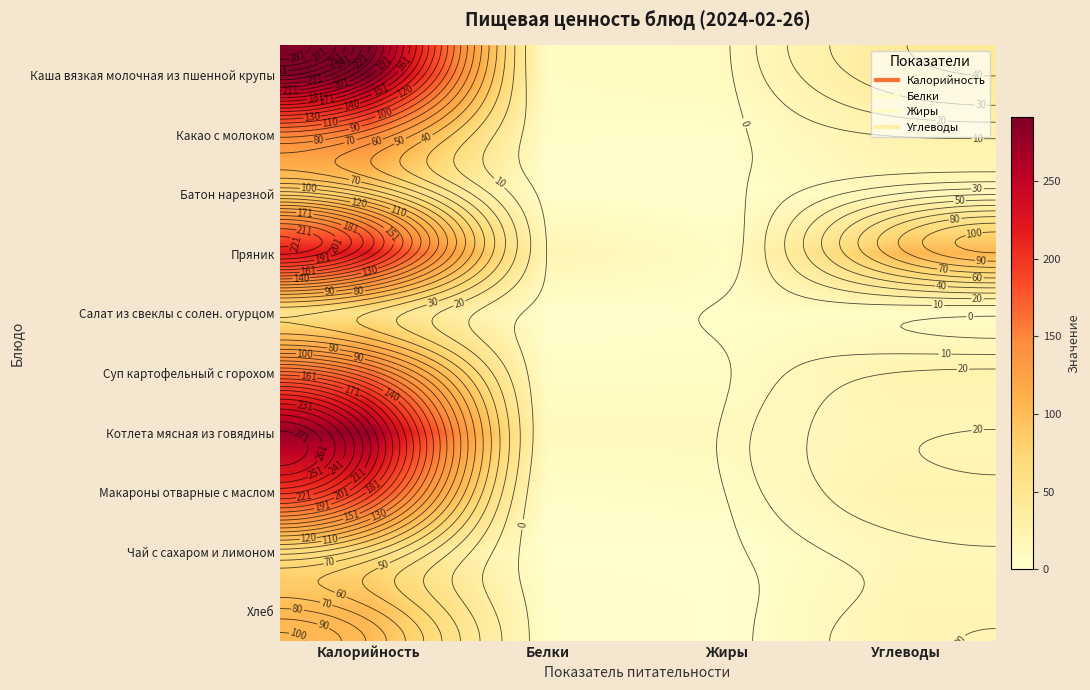

Rank the series at Белки from highest to lowest value.

Пряник, Котлета мясная из говядины, Каша вязкая молочная из пшенной крупы, Суп картофельный с горохом, Макароны отварные с маслом, Какао с молоком, Хлеб, Батон нарезной, Салат из свеклы с солен. огурцом, Чай с сахаром и лимоном